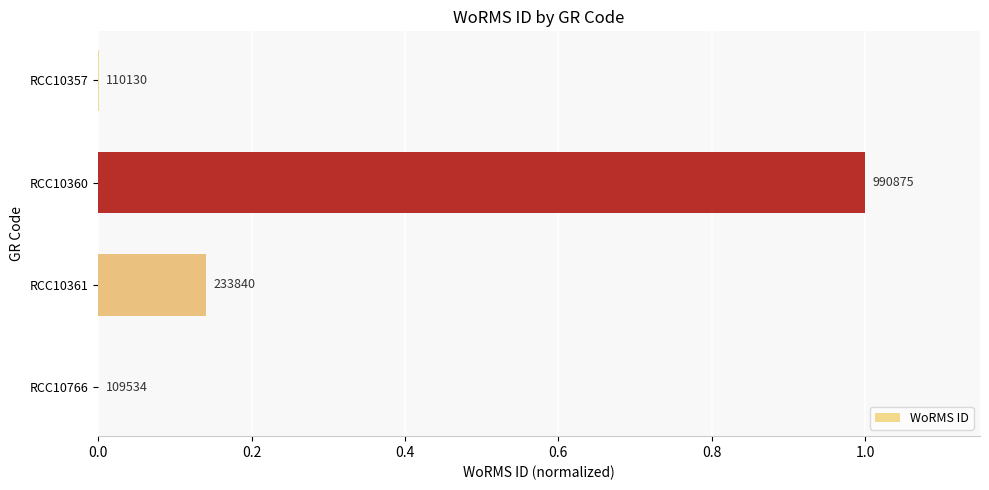

How many positive values are there?

3